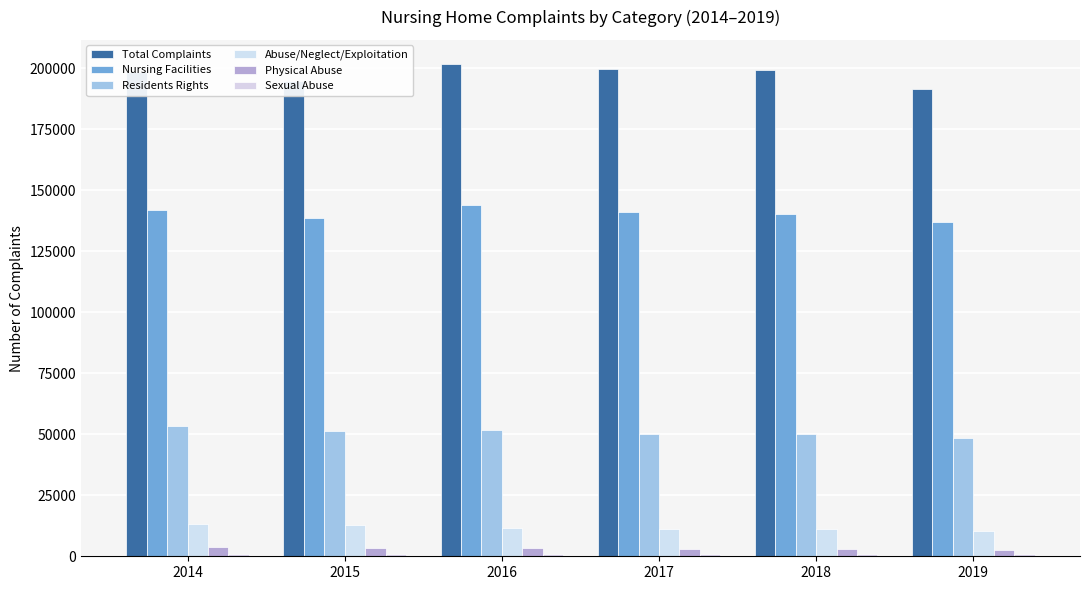

How many bars are there in total?

36